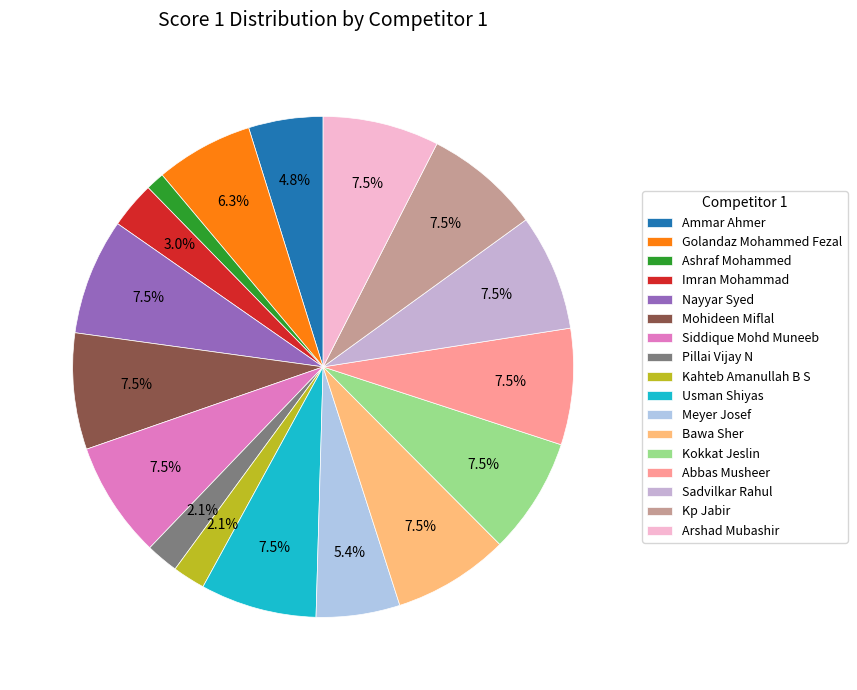

What is the change in value from Ammar Ahmer to Pillai Vijay N?

-9